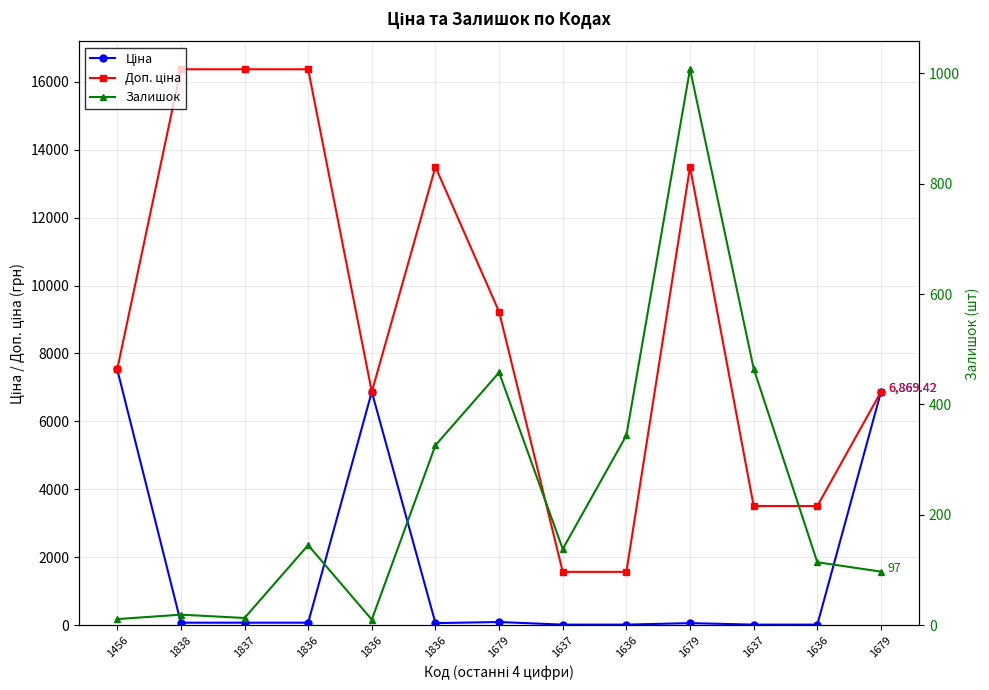

Which series has the largest total across all categories?

Доп. ціна